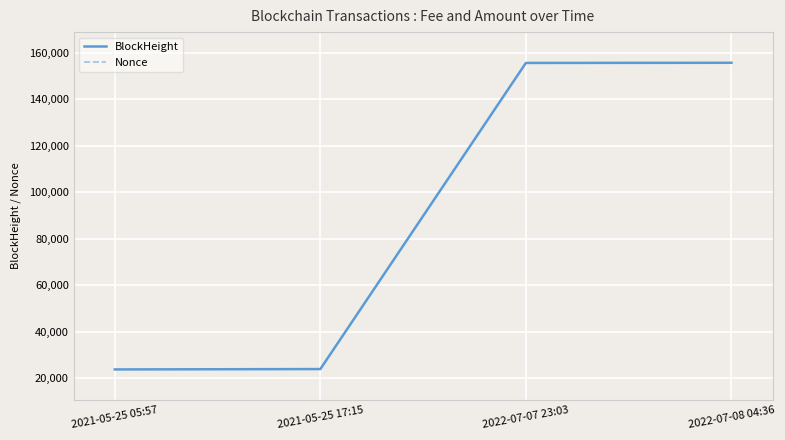

Reading left to right, what are all the values shown in this chart?

BlockHeight: 23699	23860	155589	155660
Nonce: 8581	0	7	307